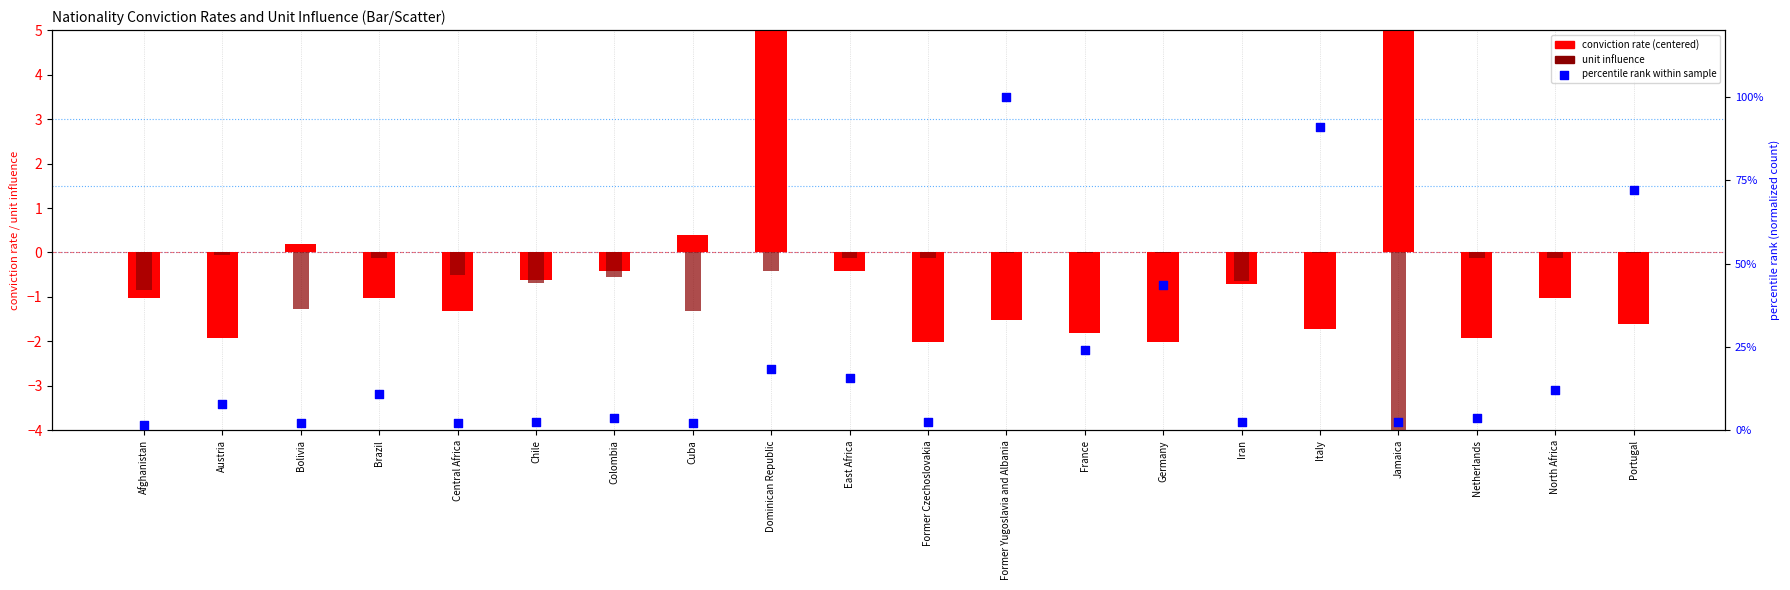

Which series contains the lowest Y value?

unit influence